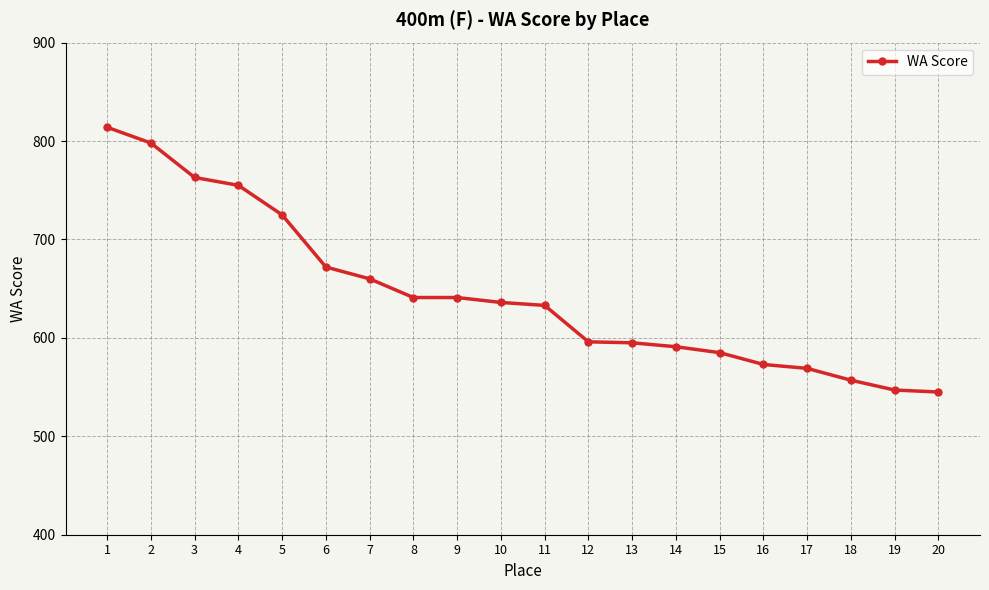

Is it true that the value at 16 is 296?

False